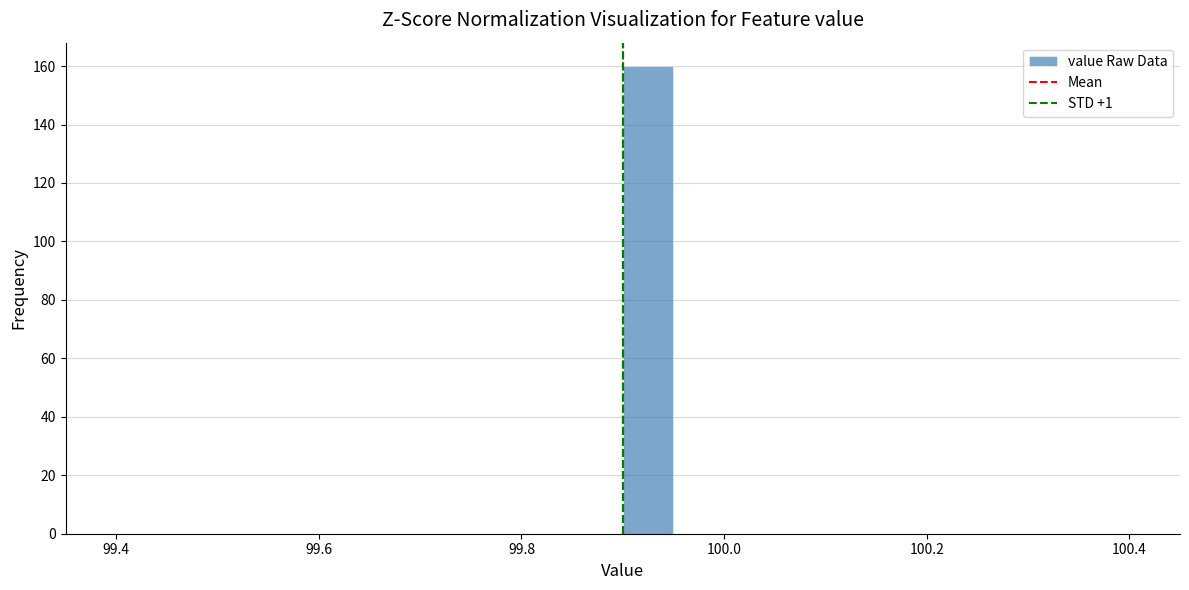

Read against the x-axis, roughly where is the centre of the tallest bar?

99.92